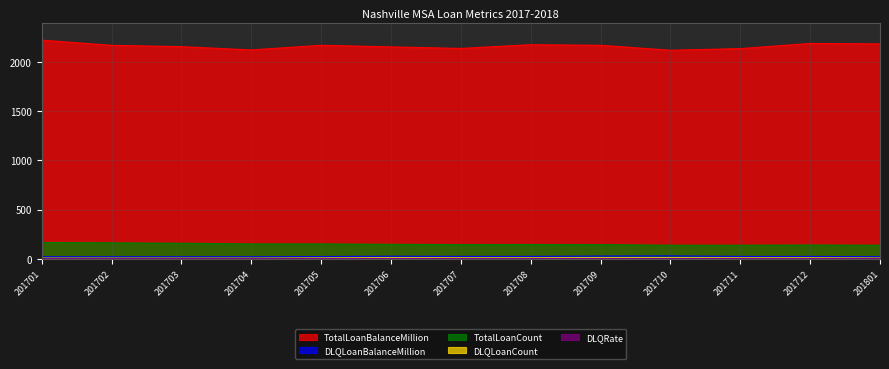

True or false: DLQRate has more than 2 points higher than both neighbors.

False